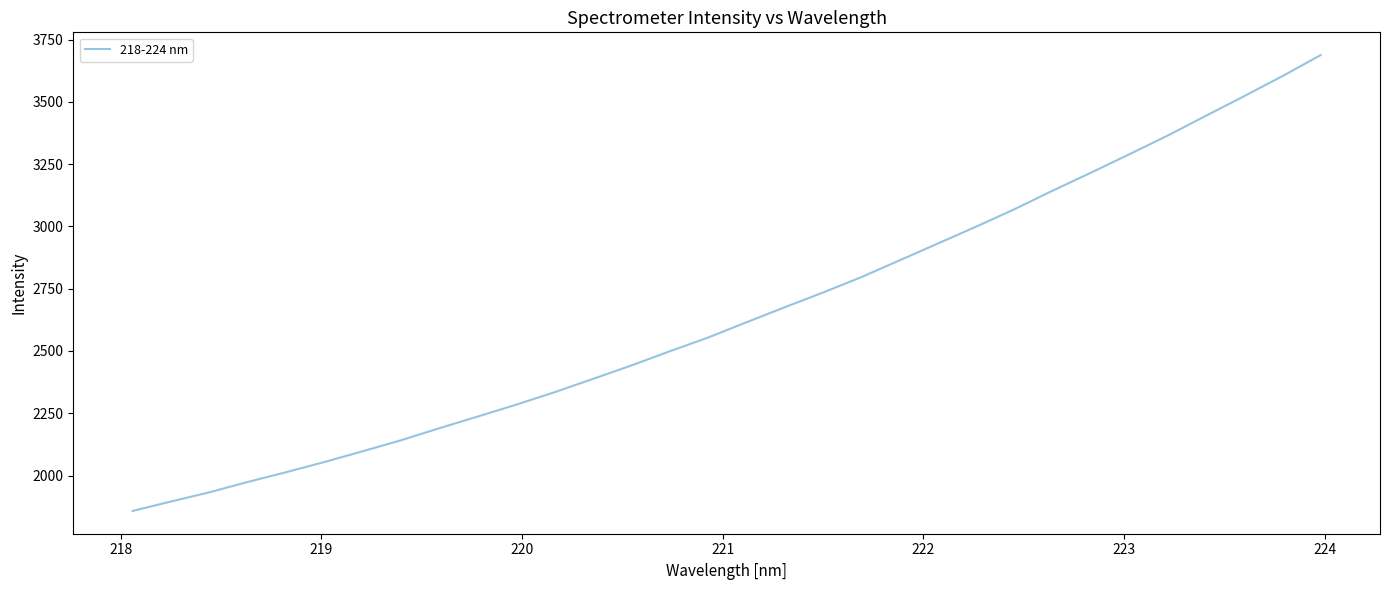

What is the difference between the maximum and minimum values?

1829.4